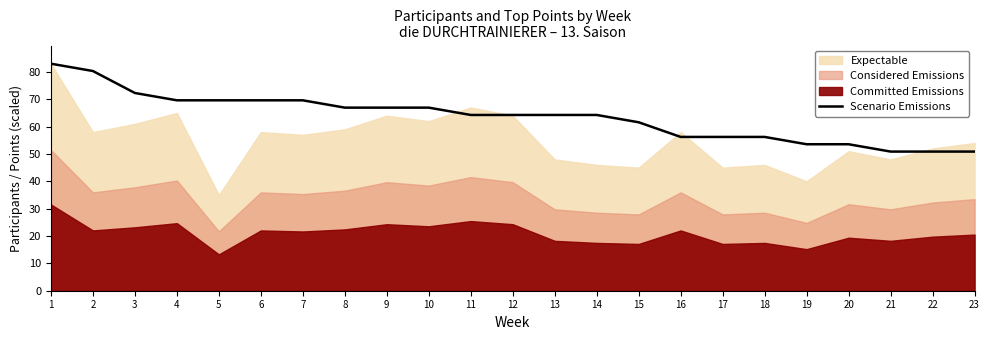

What is the sum of all values?

1461.9